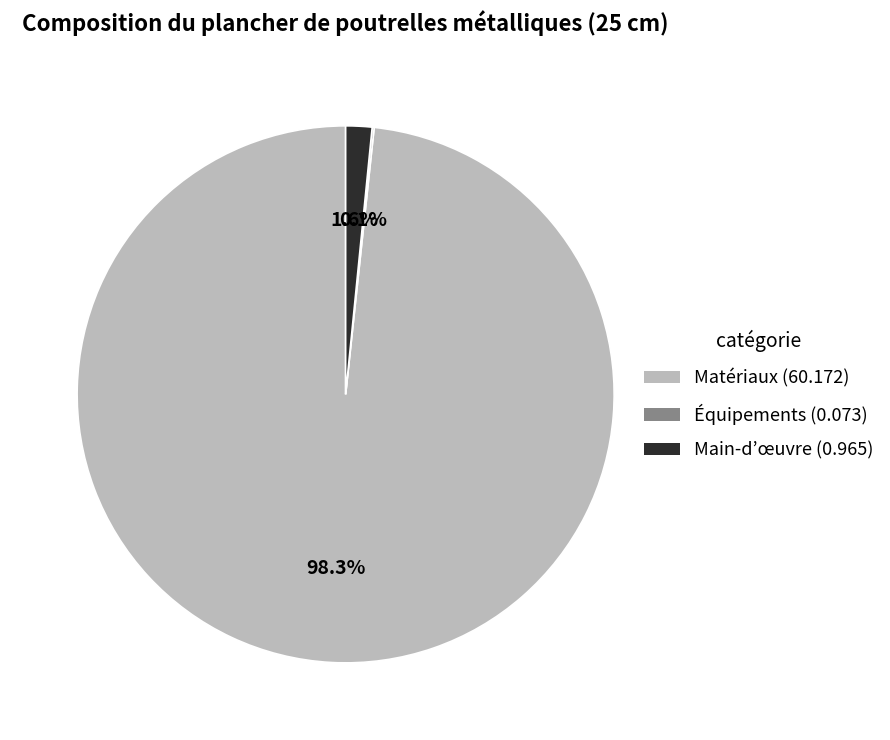

Which slice represents more than half of the pie?

Matériaux (60.172)